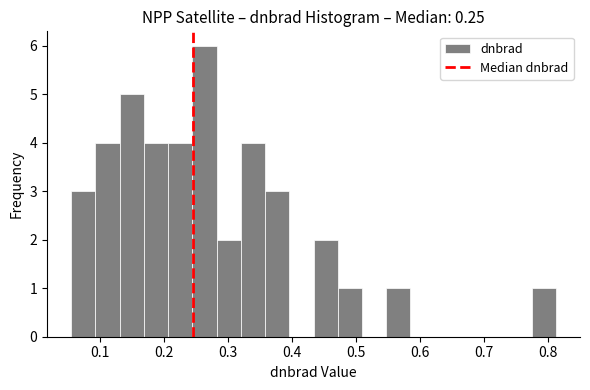

Around what value on the x-axis is the tallest bar? Give the approximate position of its centre, as read against the axis.

0.26